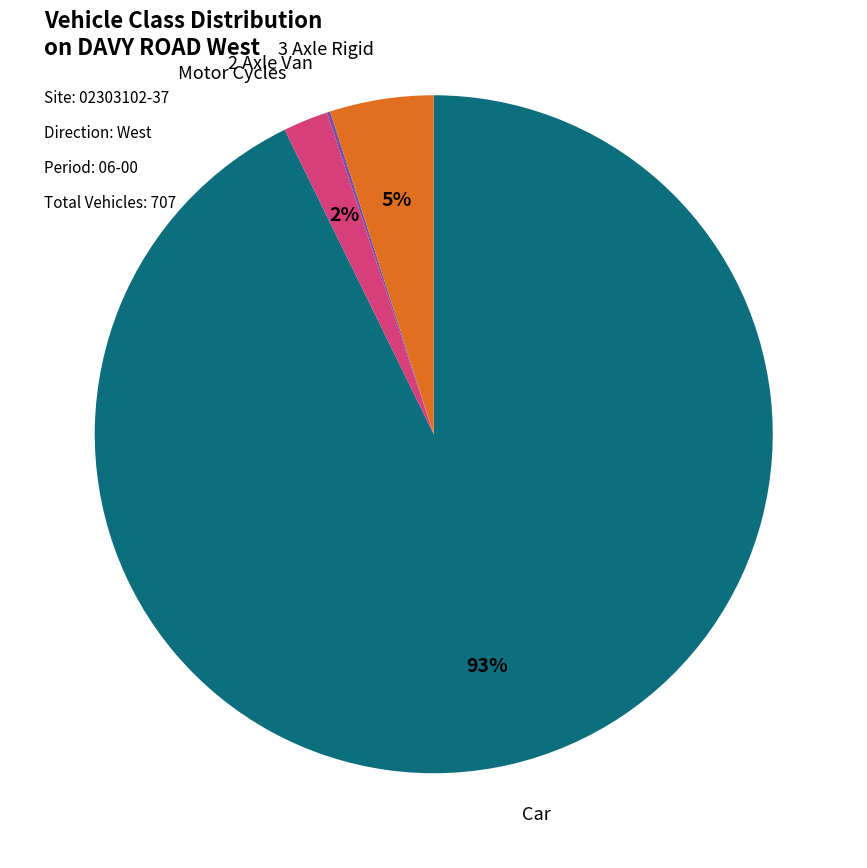

Does Motor Cycles account for over 50% of the chart?

No